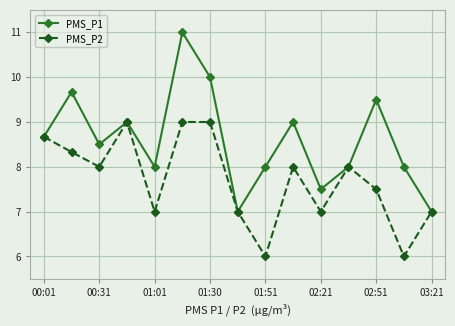

How many lines are shown in the chart?

2